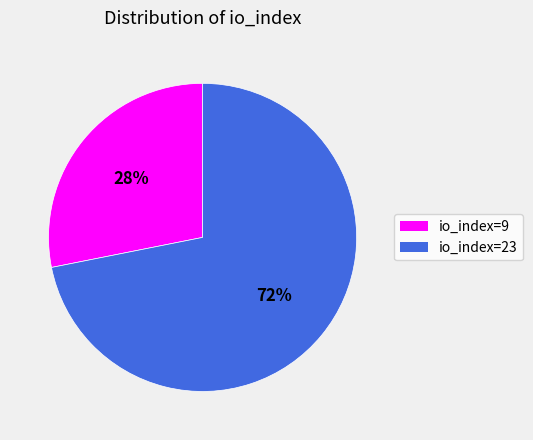

What is the ratio of the value at io_index=23 to the value at io_index=9?

2.6